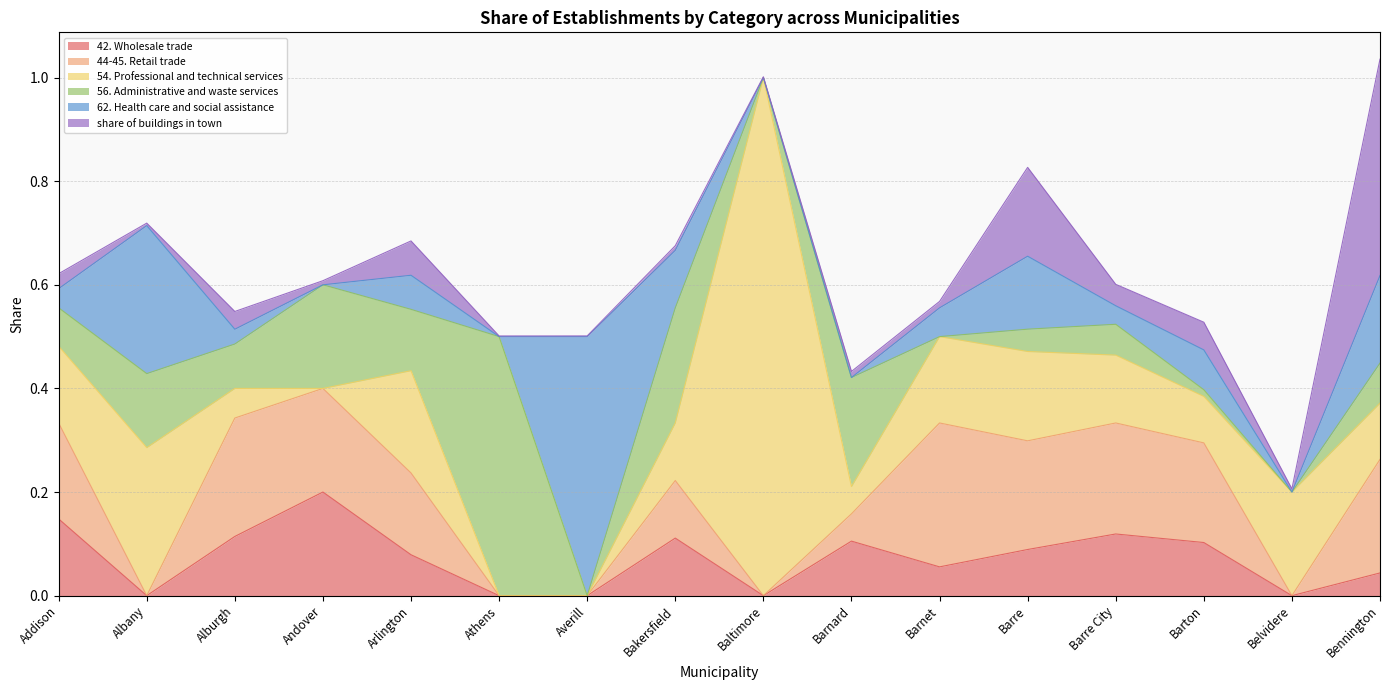

What is the sum of all 42. Wholesale trade values?

1.2